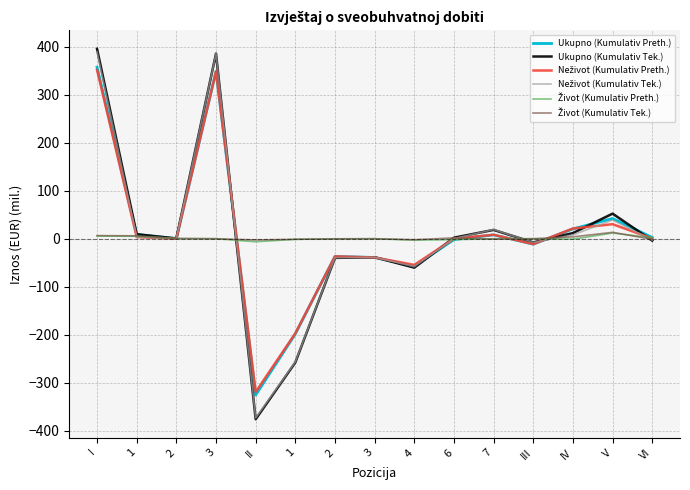

How many lines are shown in the chart?

6